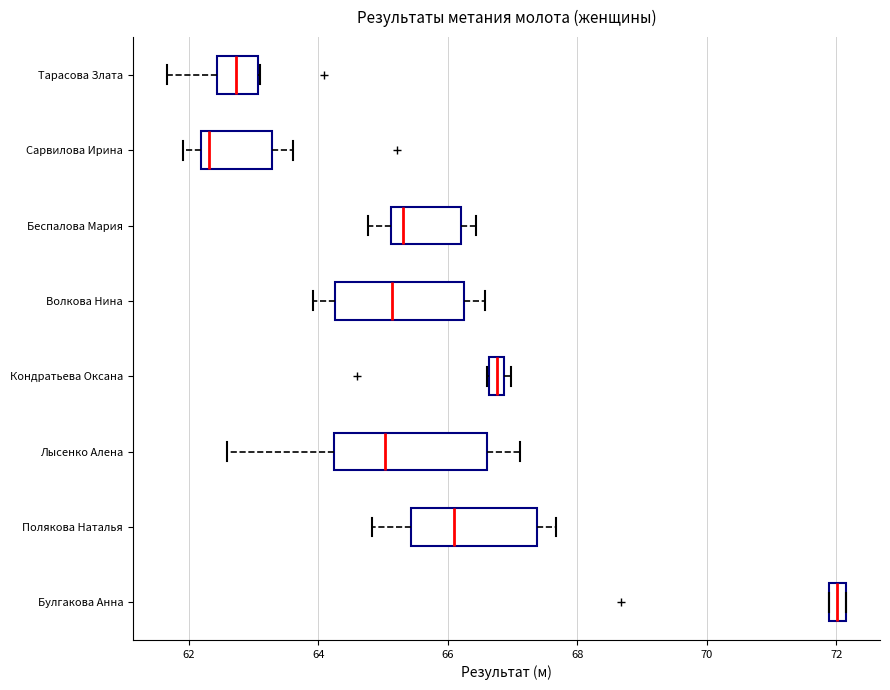

Which box's median line is the furthest to the left?

Сарвилова Ирина